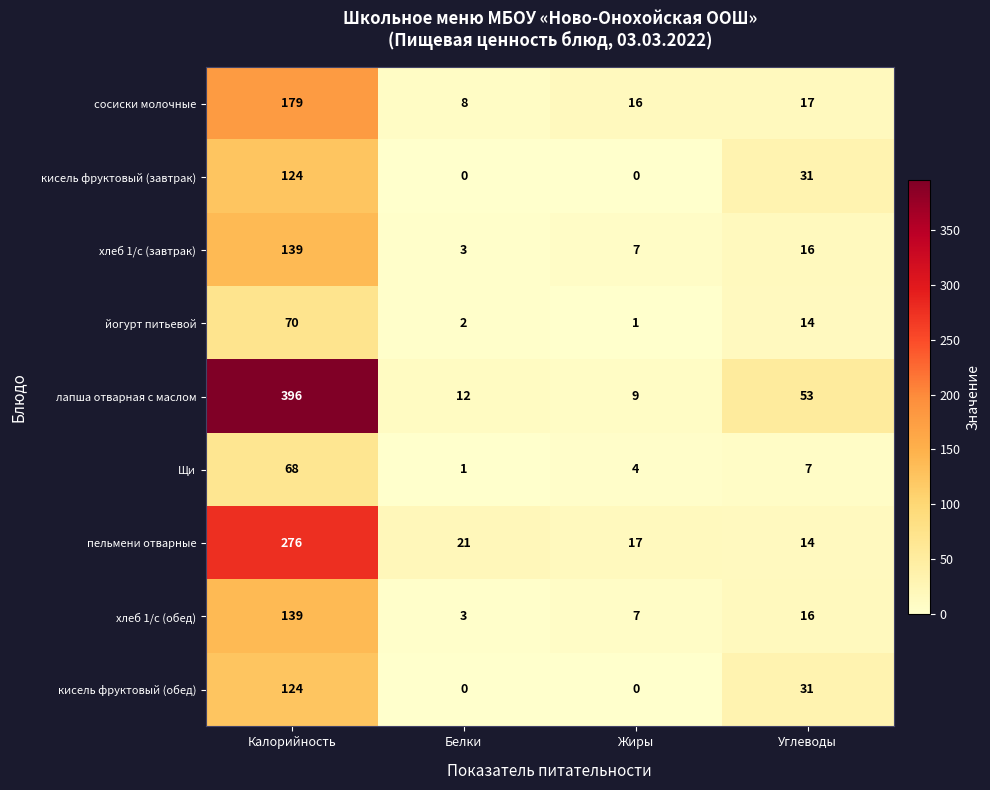

True or false: йогурт питьевой has a value of 2 at Белки.

True